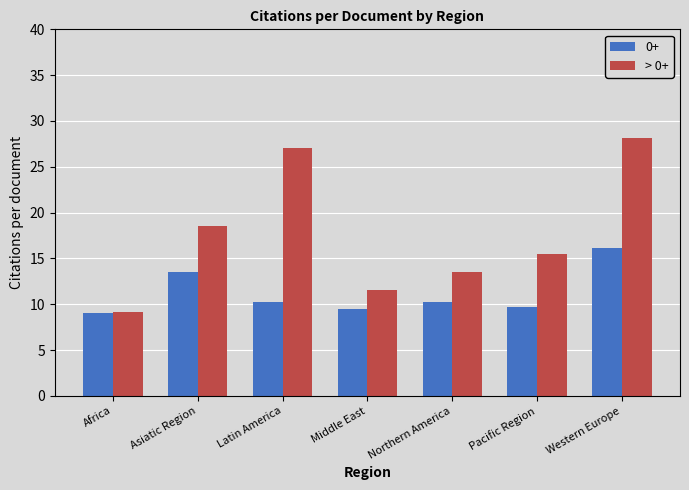

Rank the series by their average value, from highest to lowest.

> 0+, 0+